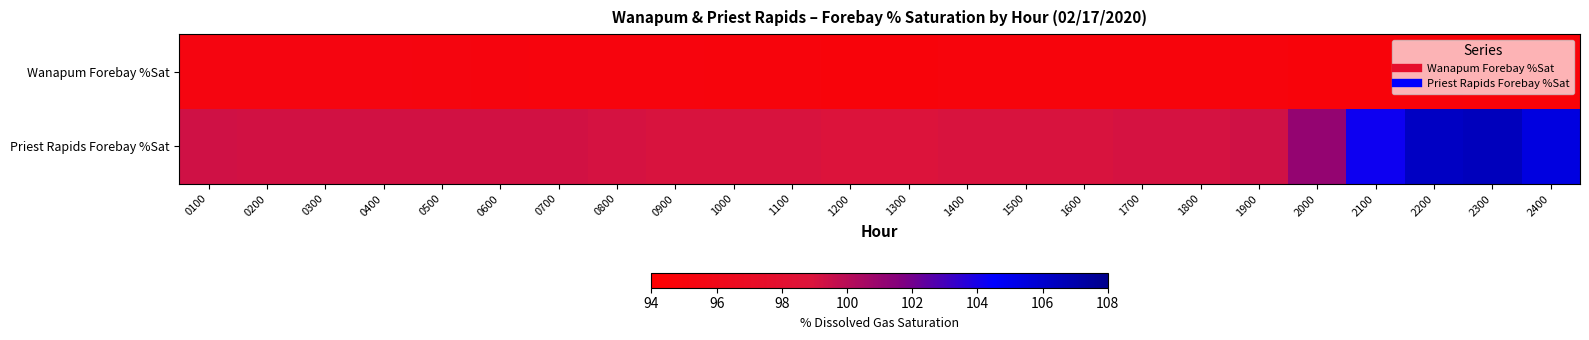

At 1700, list the series in order from smallest to largest.

Wanapum Forebay %Sat, Priest Rapids Forebay %Sat